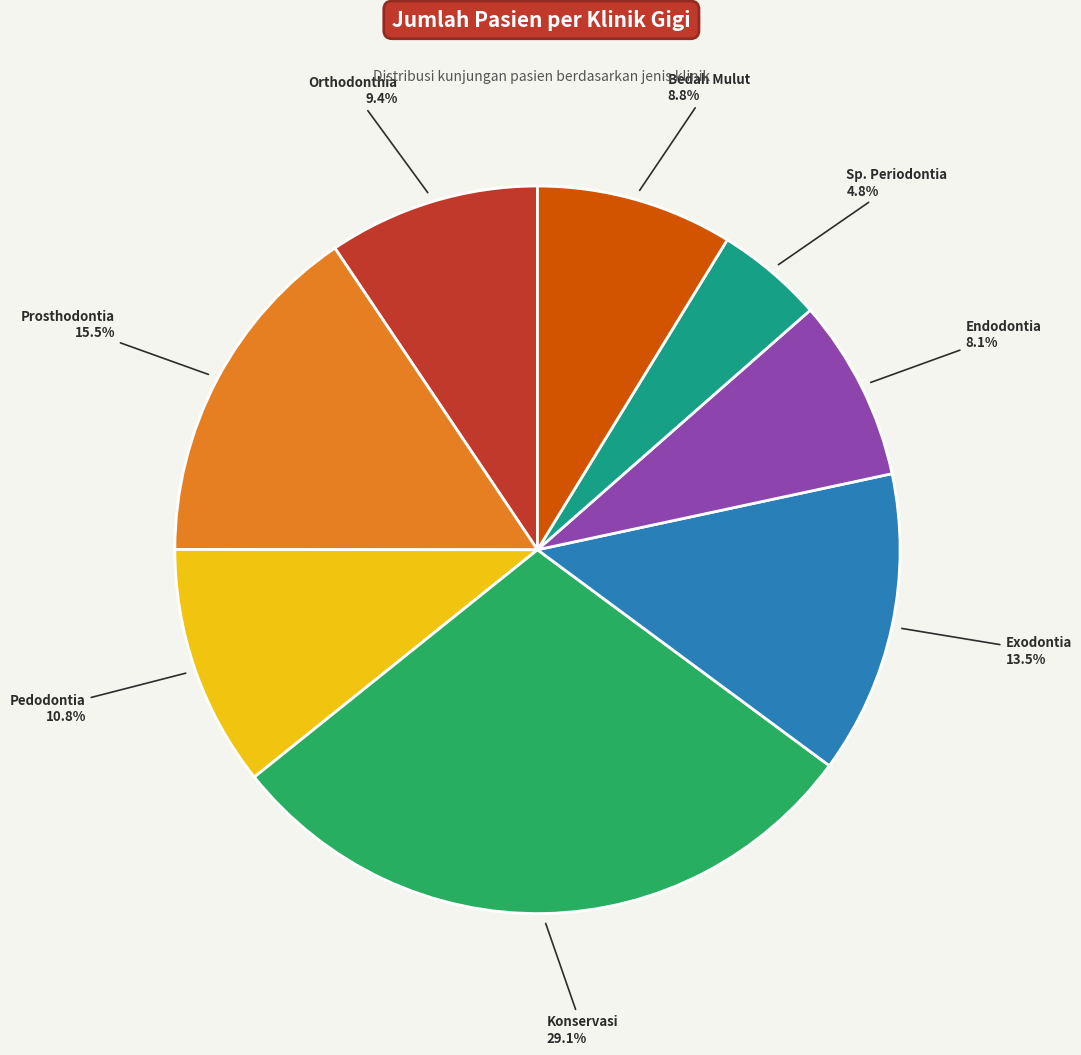

Is there any slice that represents more than half of the pie?

No